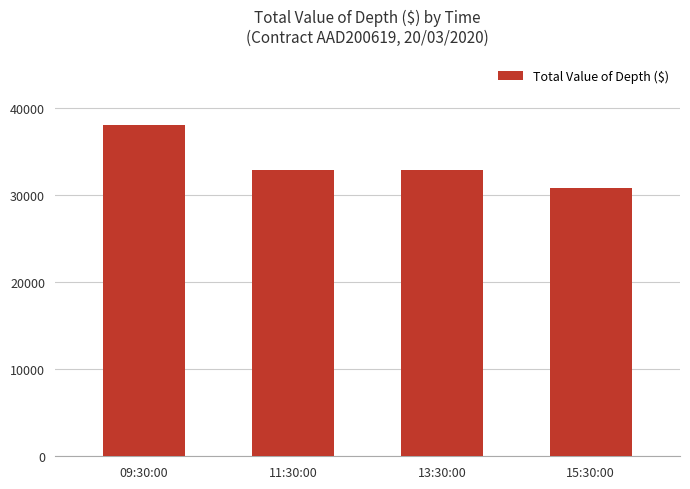

Reading right to left, list all the values displayed in this chart.

30825	32875	32875	38075